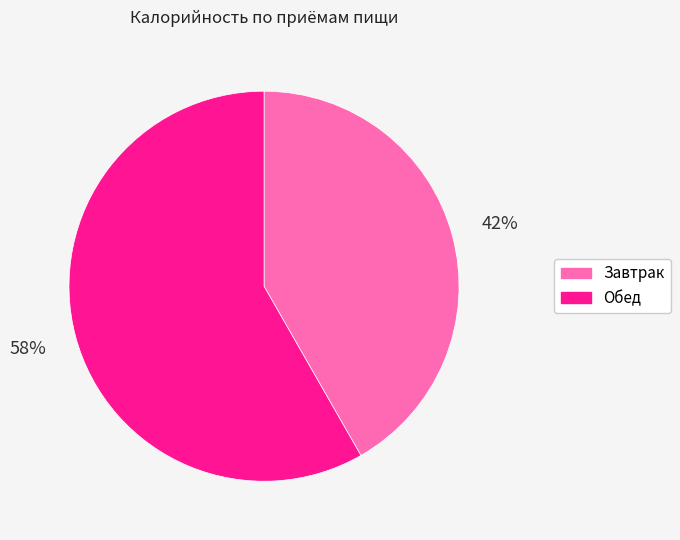

Is the sum of Завтрак and Обед greater than half?

Yes